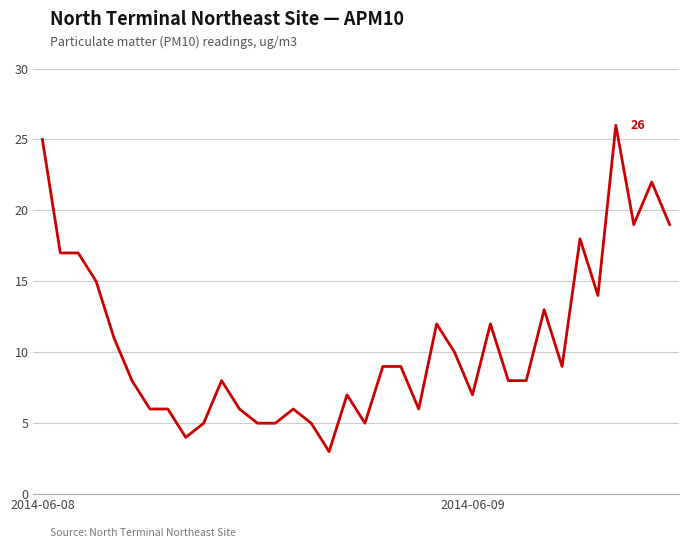

What is the minimum value shown in the chart?

3